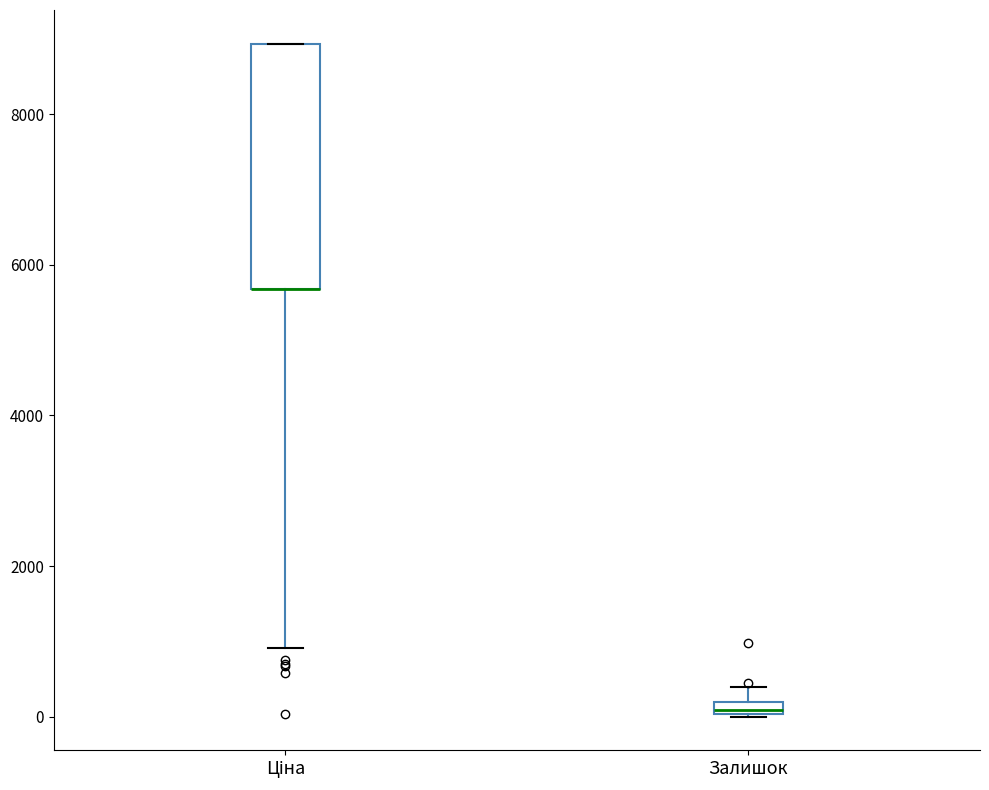

Where is the upper edge of the box for Залишок on the y-axis? The values are not printed on the chart, so give them approximately, as read against the axis.

200